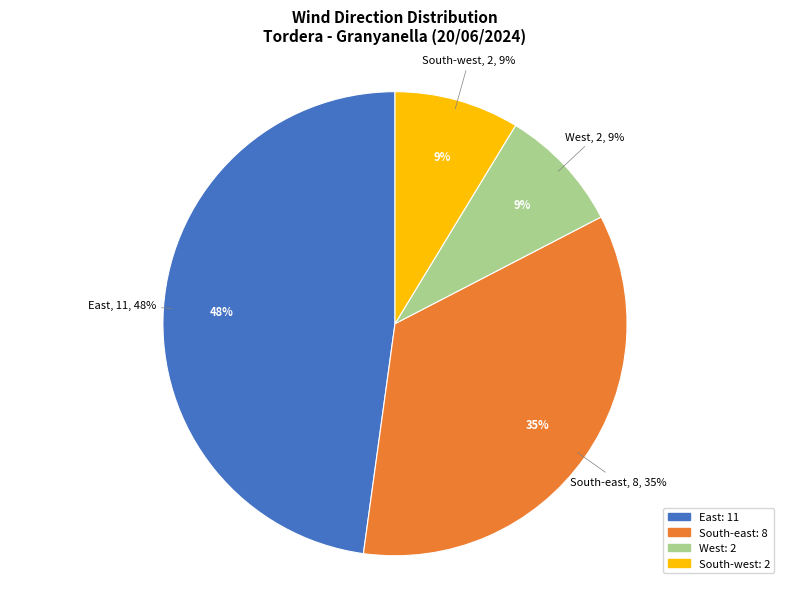

What is the total percentage of South-east and South-west?

43.5%